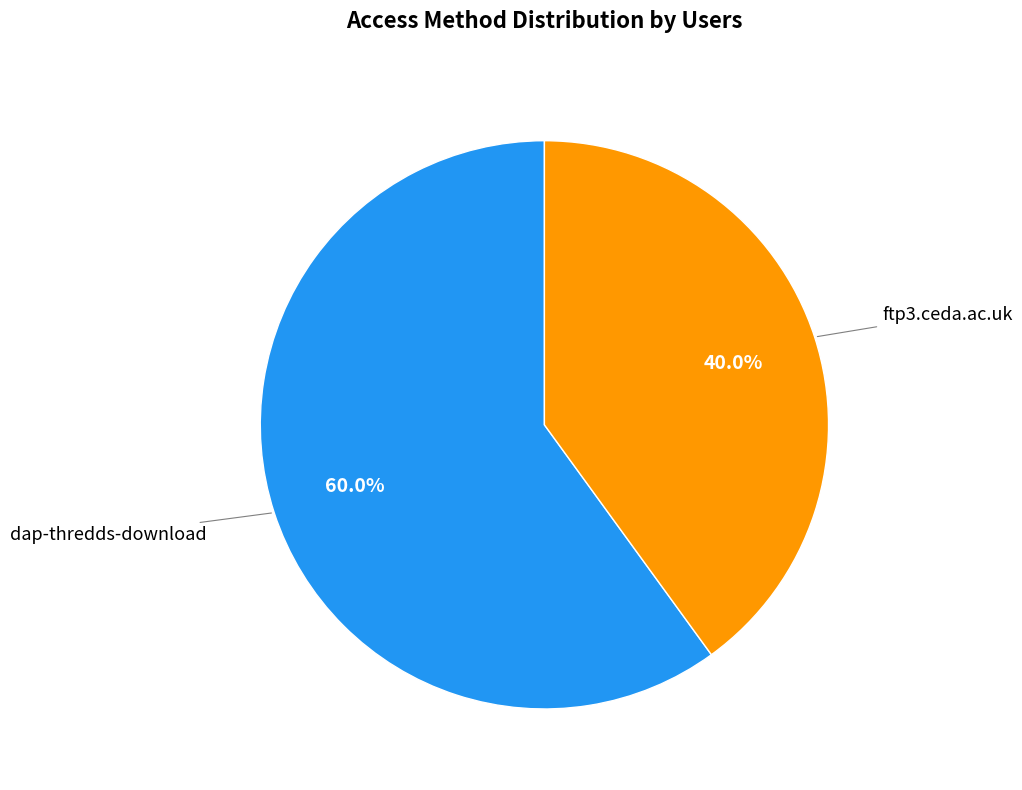

Is there any slice that represents more than half of the pie?

Yes